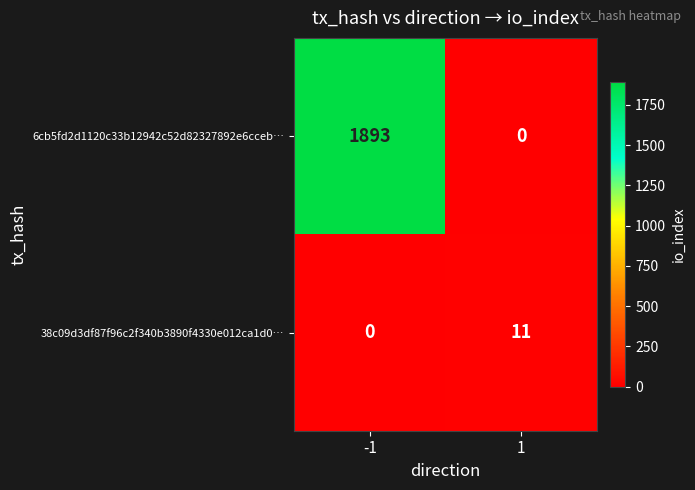

At which category is the sum across all series the highest?

-1